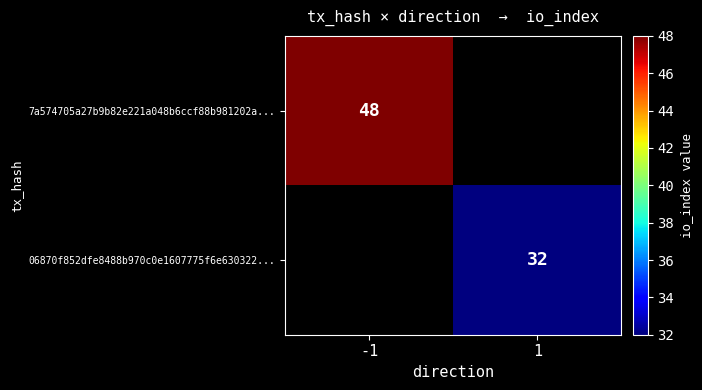

True or false: 7a574705a27b9b82e221a048b6ccf88b981202a... has a value of 29 at -1.

False